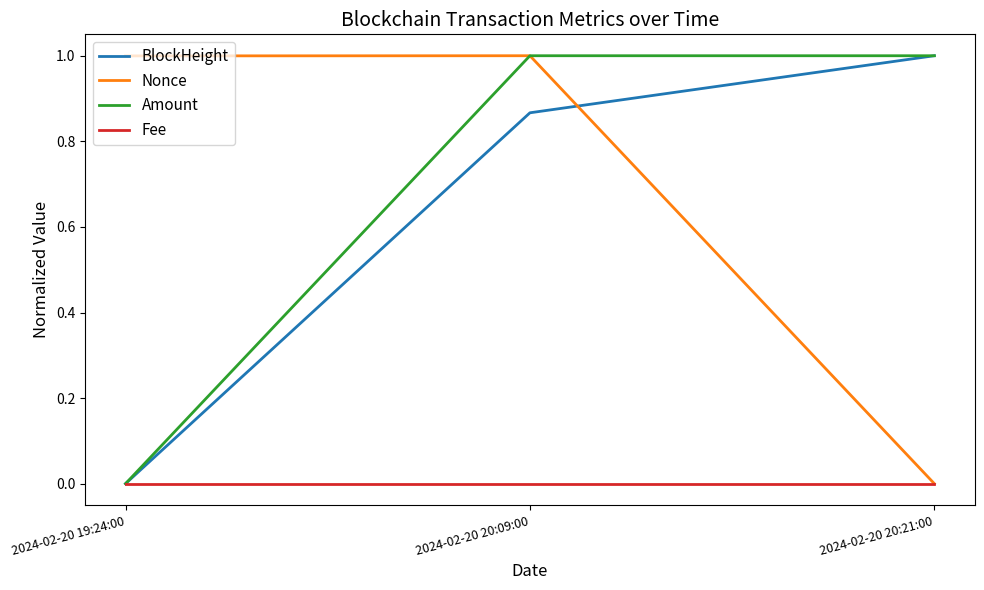

Is it true that Amount equals 1.0 at 2024-02-20 20:09:00?

True